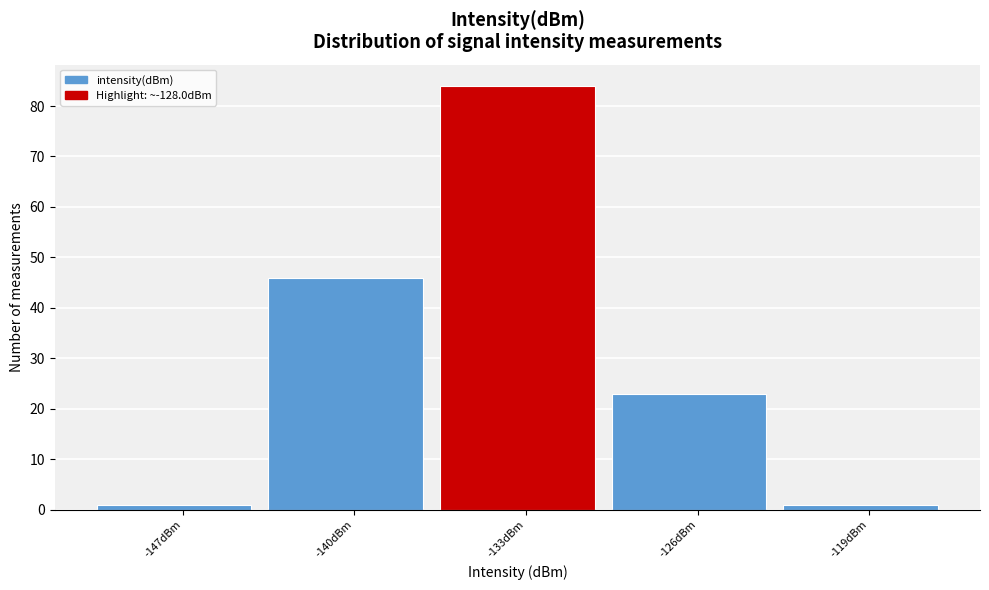

Reading right to left, extract all data points from this chart.

1	23	84	46	1